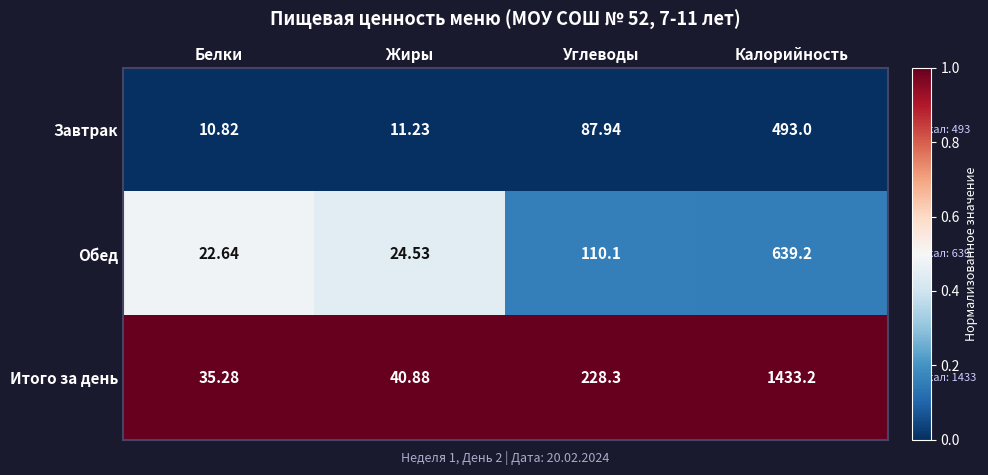

Which label corresponds to the smallest value in the chart?

Белки